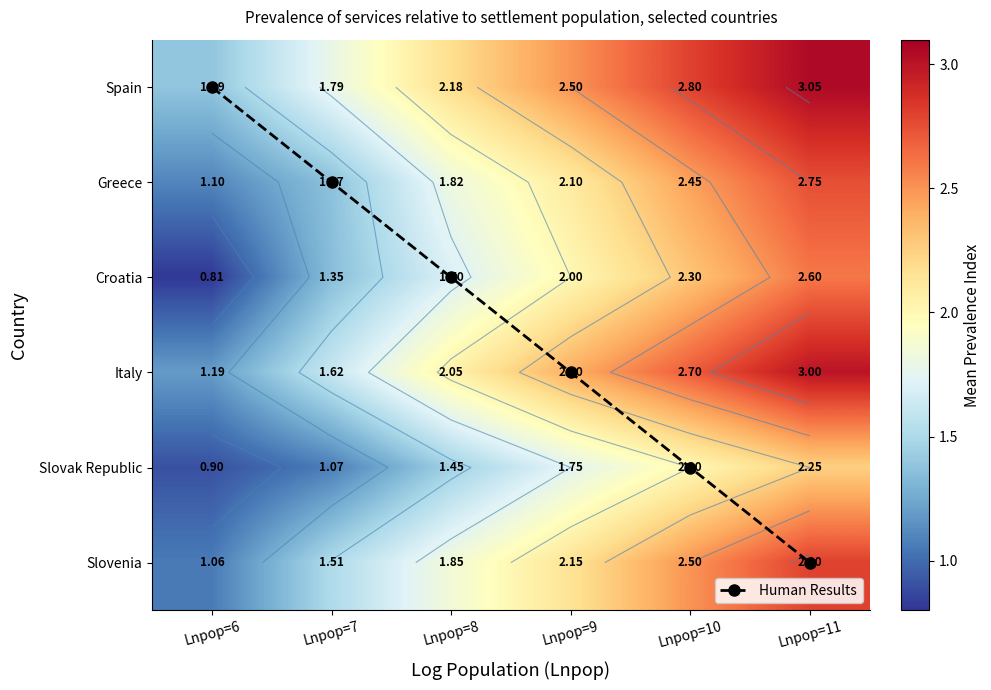

What is the difference between the maximum and minimum values in the Spain series?

1.7